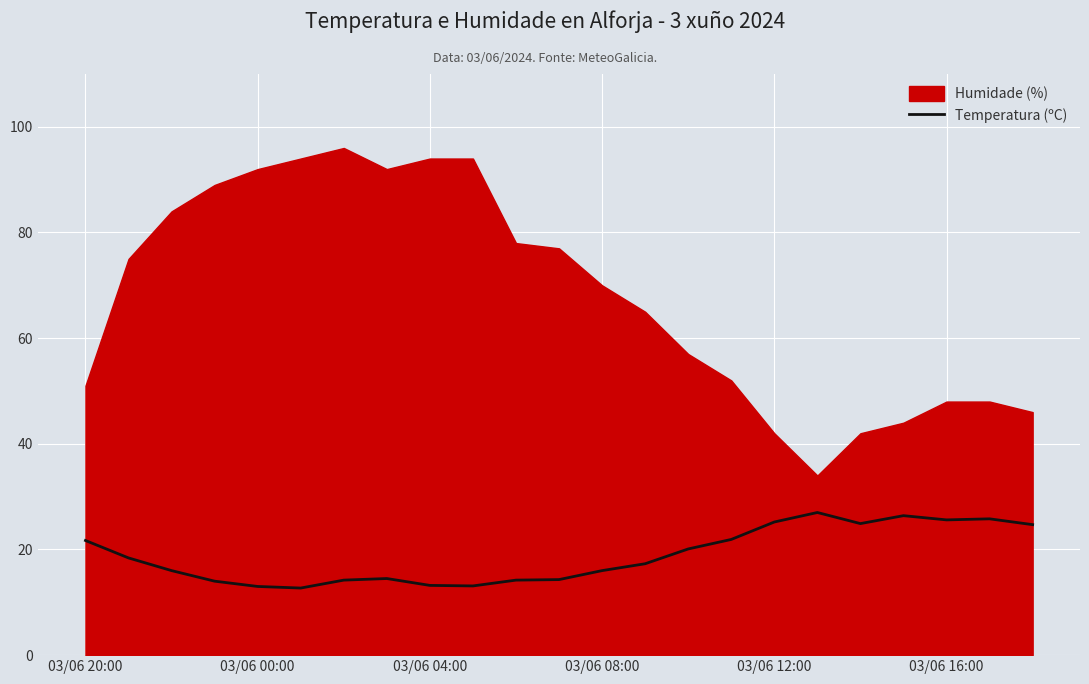

Reading right to left, extract all data points from this chart.

24.7	25.8	25.6	26.4	24.9	27.0	25.2	21.9	20.1	17.3	16.0	14.3	14.2	13.1	13.2	14.5	14.2	12.7	13.0	14.0	16.0	18.4	21.7